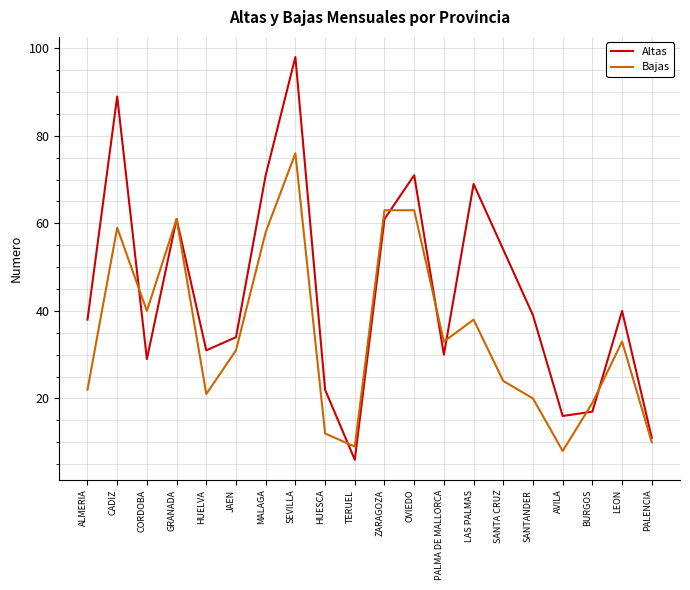

Reading left to right, what are all the values shown in this chart?

Altas: 38	89	29	61	31	34	71	98	22	6	61	71	30	69	54	39	16	17	40	11
Bajas: 22	59	40	61	21	31	58	76	12	9	63	63	33	38	24	20	8	19	33	10